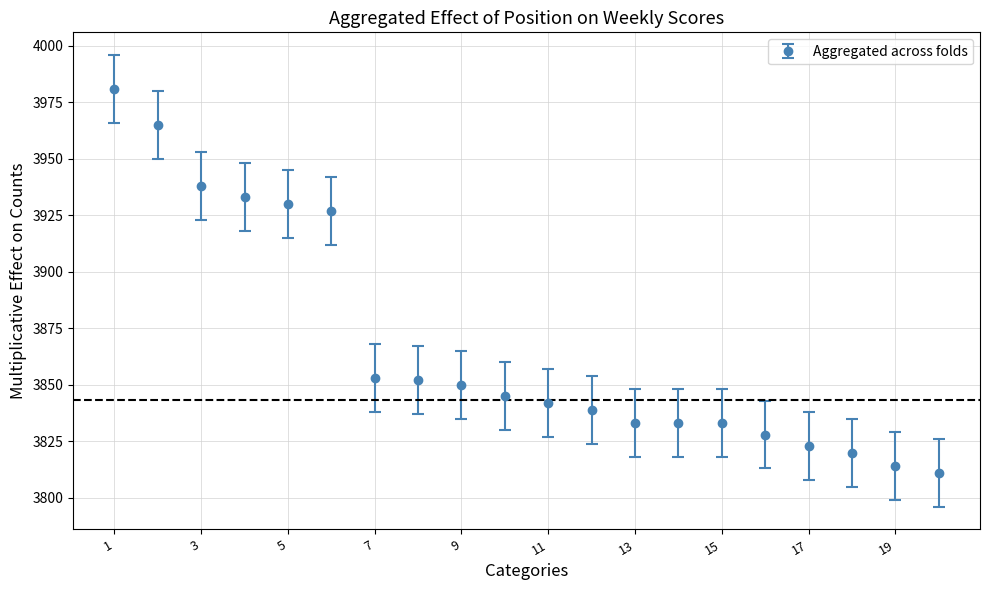

What is the value of the 19th point from the left?

3814